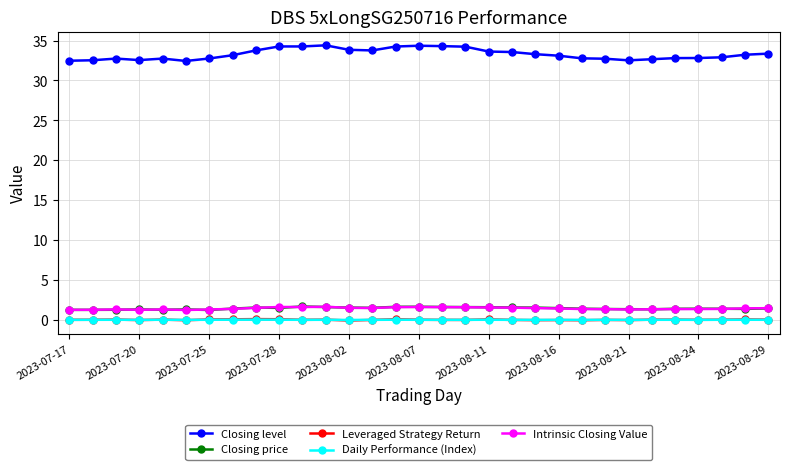

What is the highest value of the Closing level series?

34.4